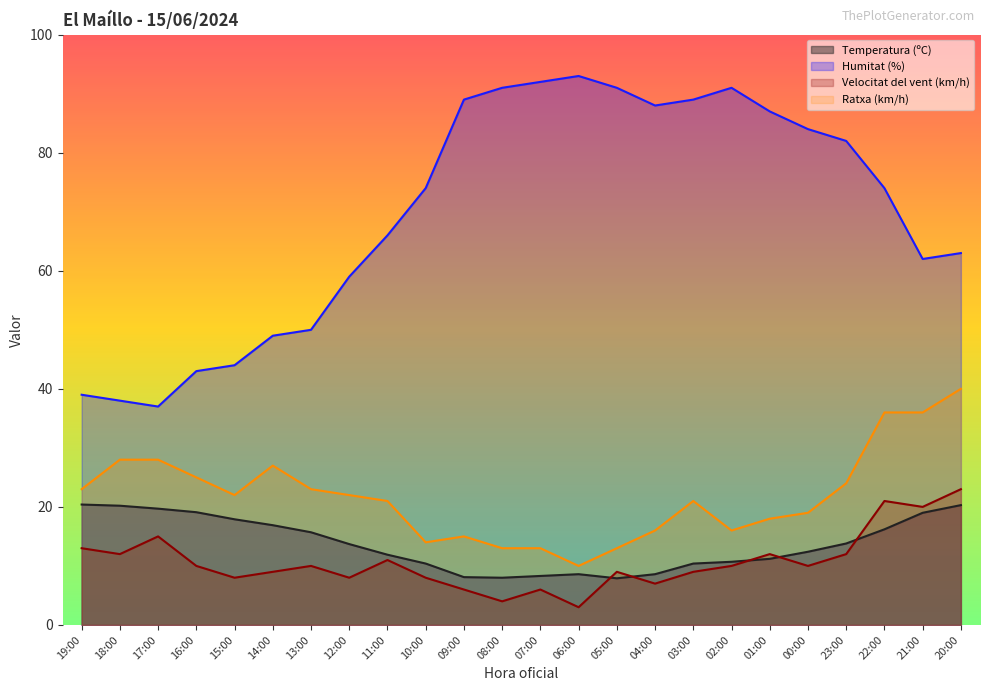

Is it true that Velocitat del vent (km/h) equals 9.0 at 14:00?

True